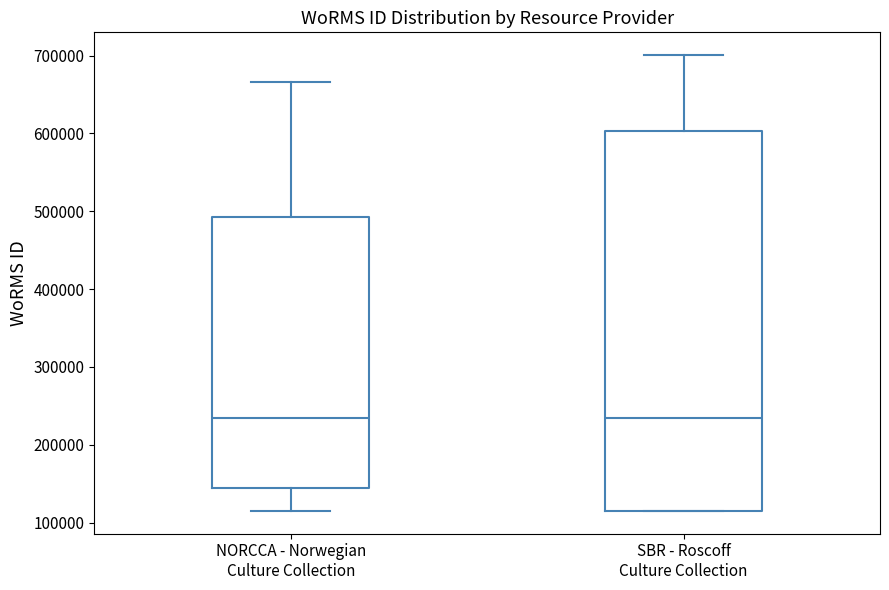

Where does the upper whisker of the box for NORCCA - Norwegian Culture Collection end on the y-axis? The values are not printed on the chart, so give them approximately, as read against the axis.

670000